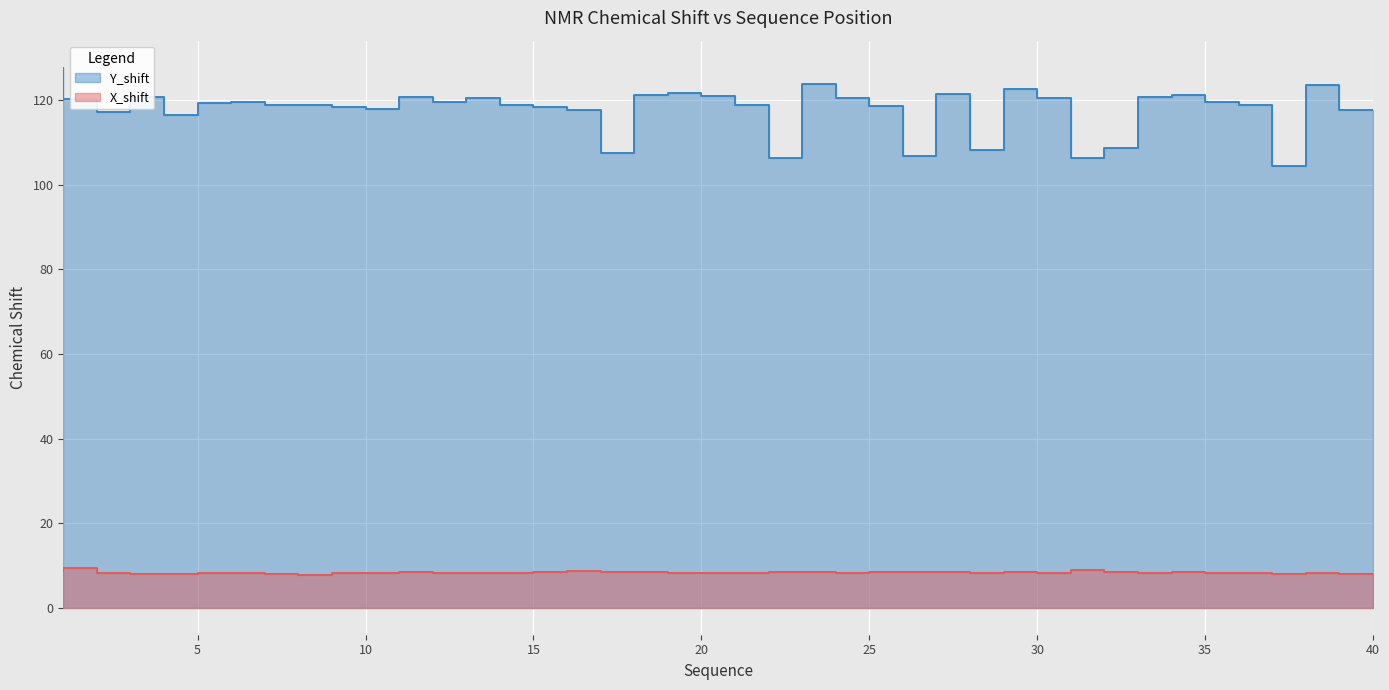

Which has a higher value, 17 or 40?

17